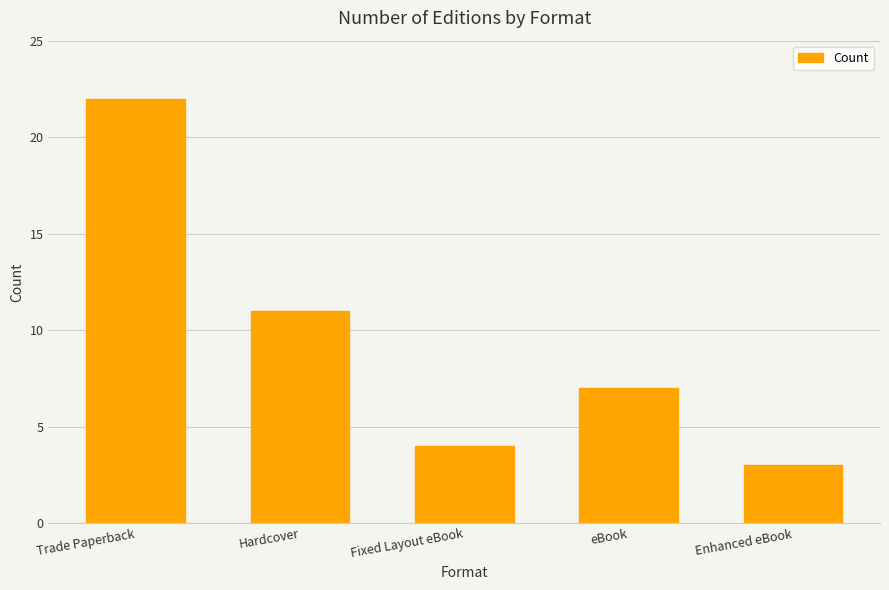

Reading right to left, what are all the values shown in this chart?

Enhanced eBook=3	eBook=7	Fixed Layout eBook=4	Hardcover=11	Trade Paperback=22